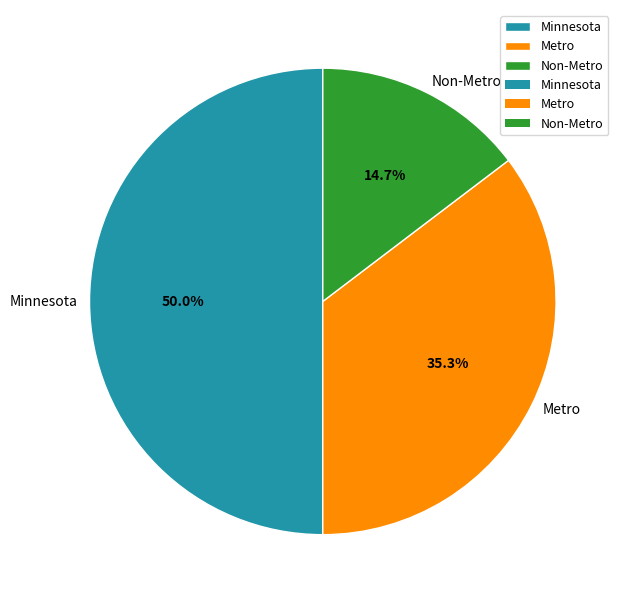

Is it true that Minnesota is 50% of the pie?

True